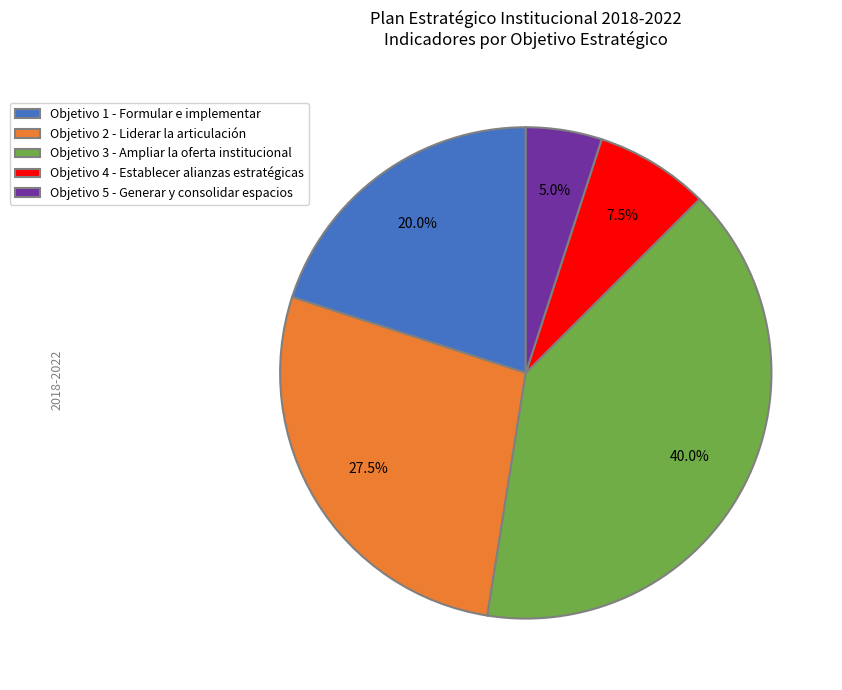

Is there a majority slice in this chart?

No